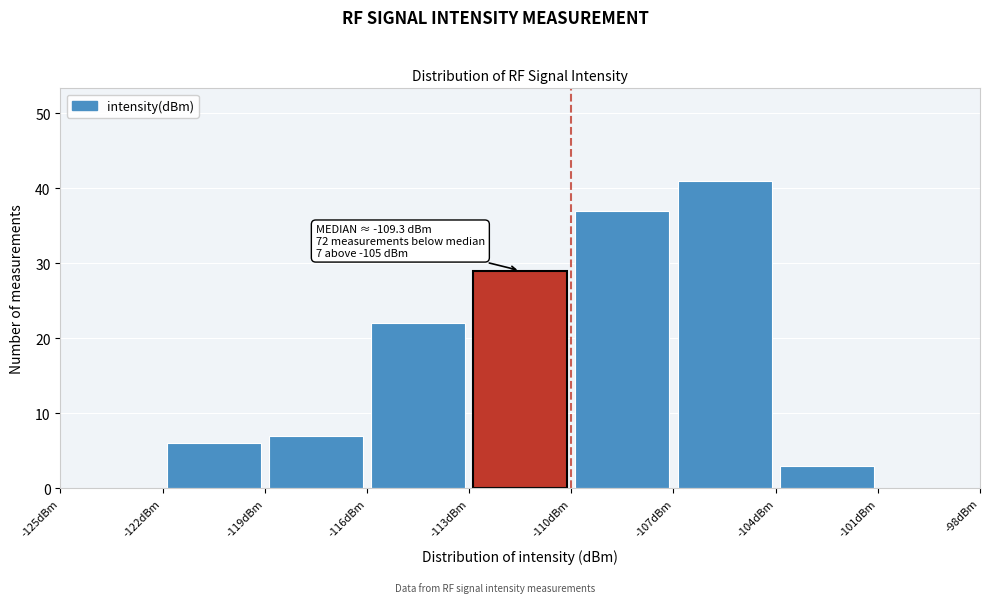

Which range on the x-axis has the tallest bar?

-107 to -104